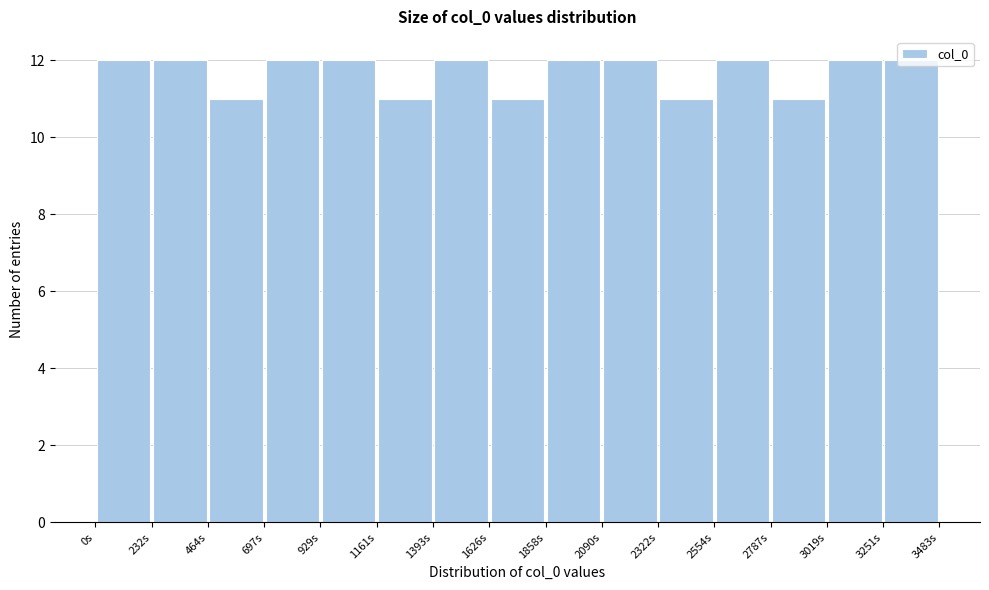

What is the height of the bar covering 2550 to 2800 on the x-axis? Neither the bar edges nor the heights are printed on the chart, so give them approximately, as read against the axes.

12